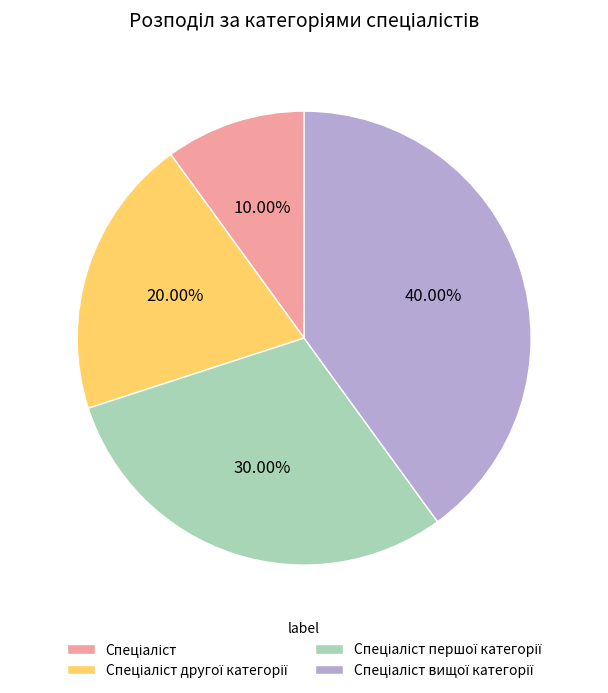

Is there a majority slice in this chart?

No